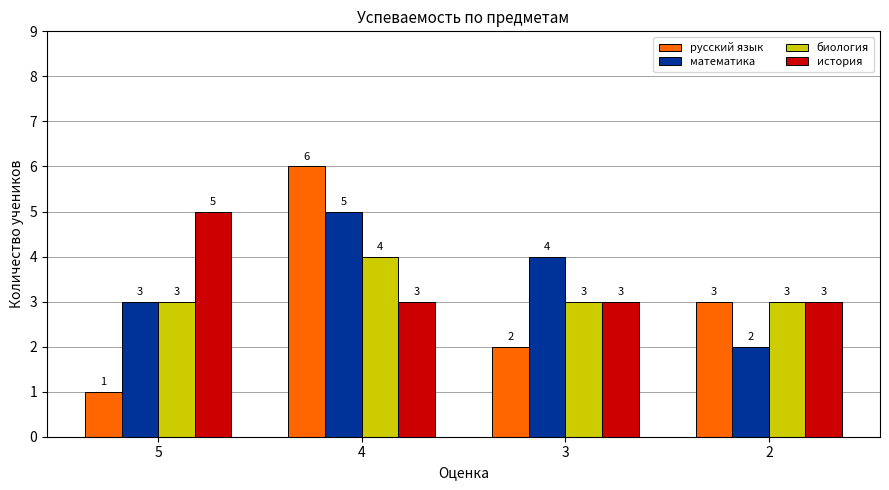

The математика series shows 4 at 3. True or false?

True